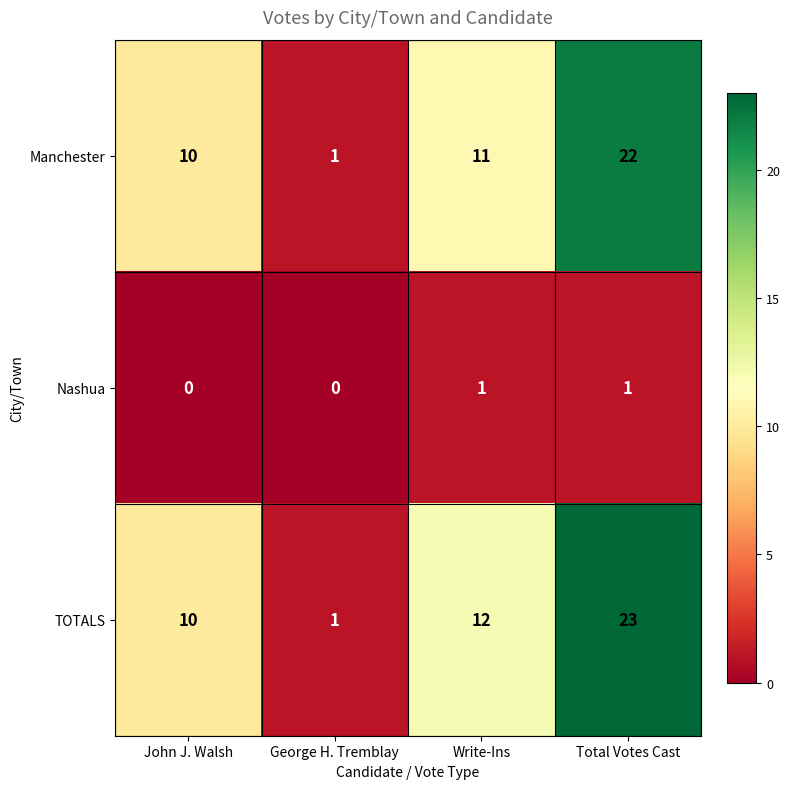

At how many categories does at least one series exceed 7?

3